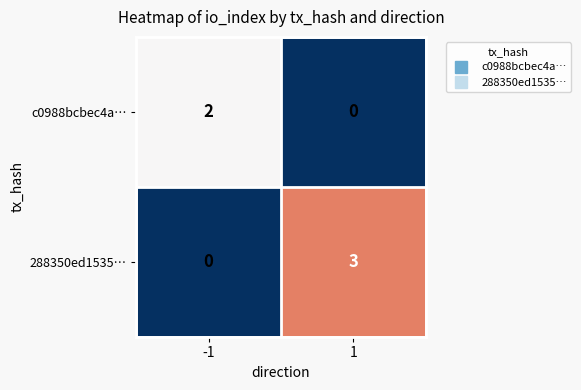

At -1, list the series in order from smallest to largest.

288350ed1535…, c0988bcbec4a…